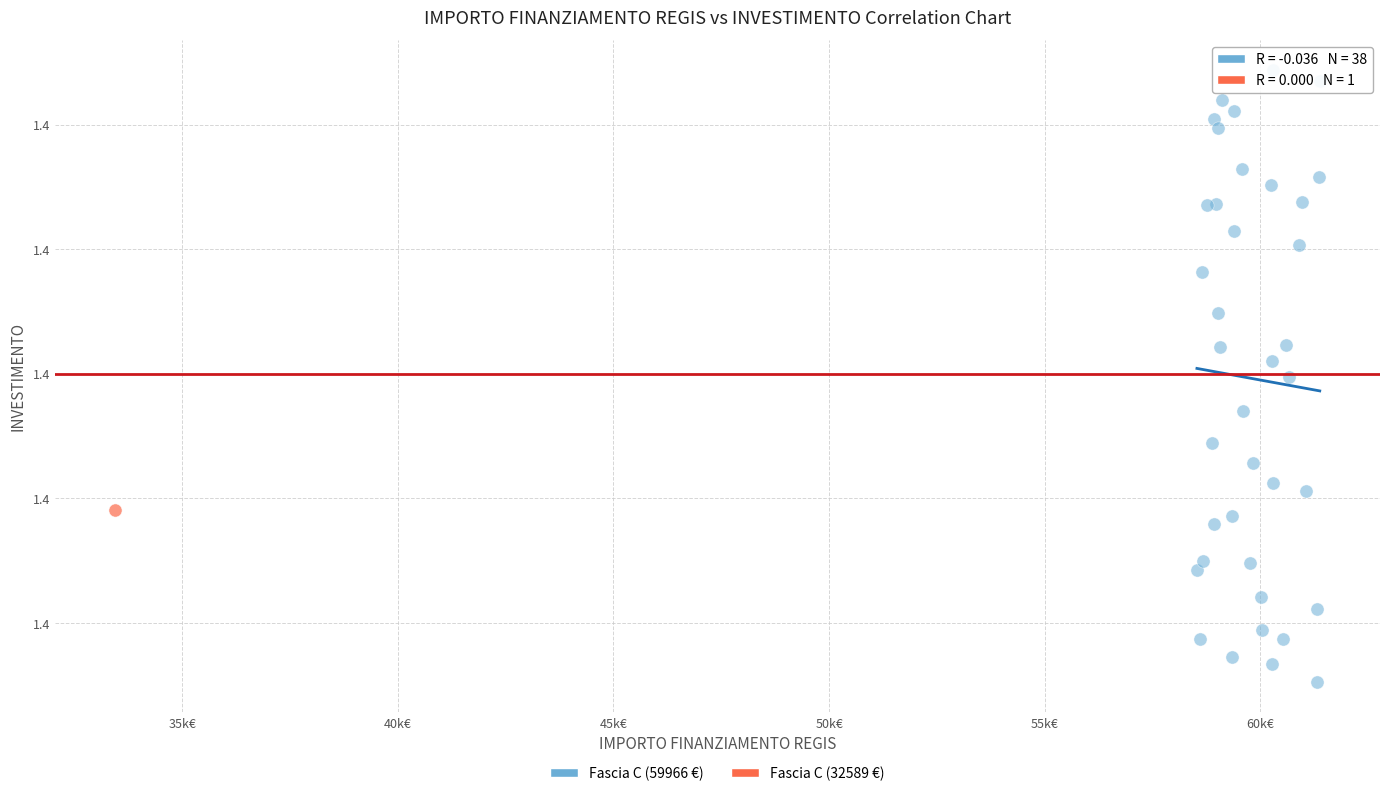

What are all the series names shown in the legend?

Fascia C (59966 €), Fascia C (32589 €)